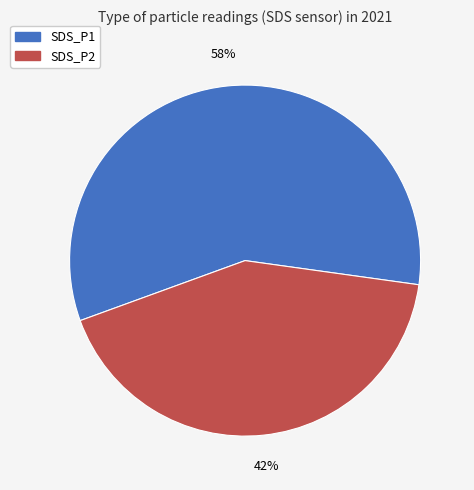

To the nearest percent, what portion does SDS_P2 represent?

42%